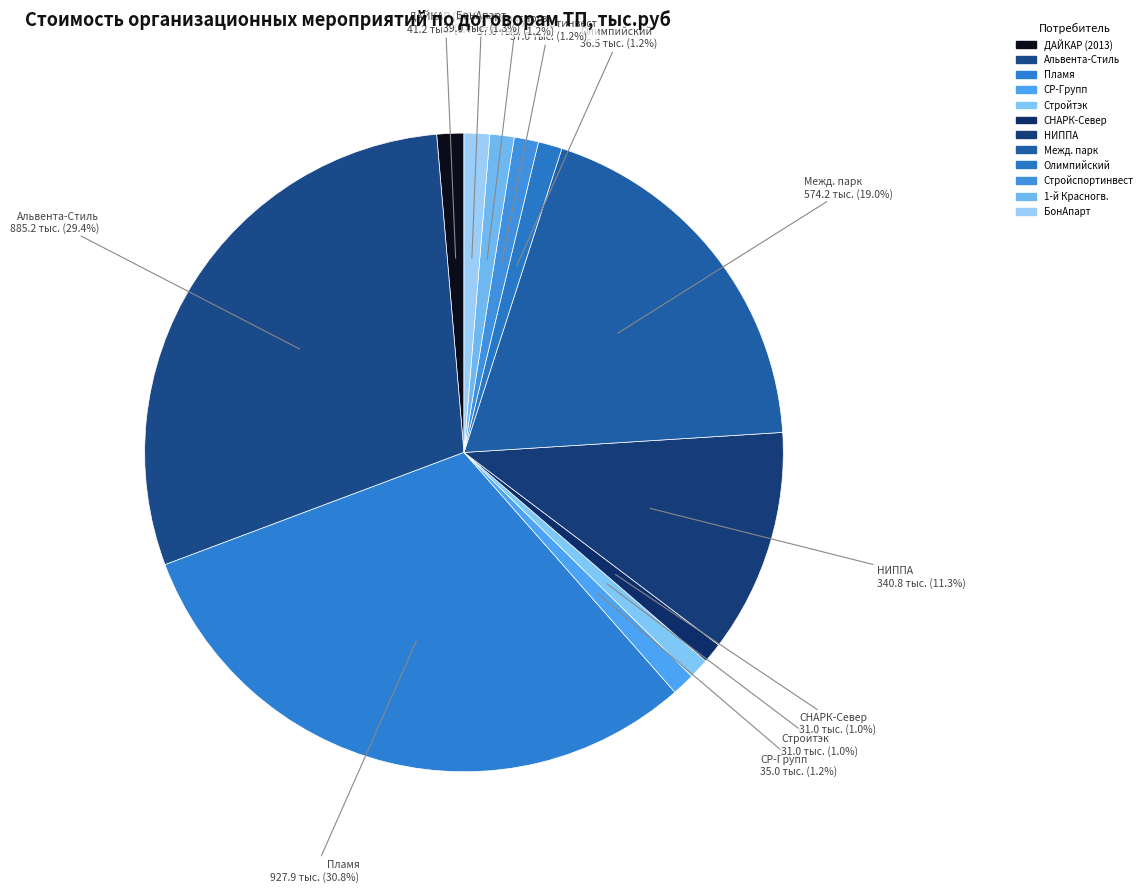

How many slices are in this pie chart?

12